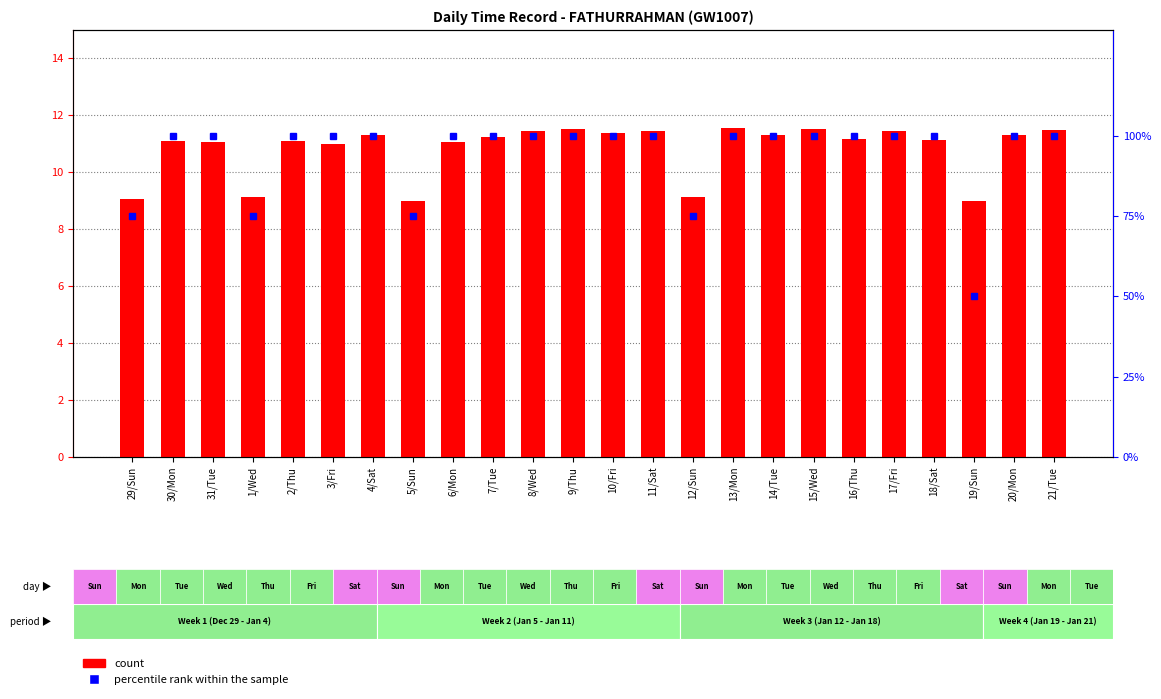

Reading right to left, transcribe all the data shown in this chart.

count: 21/Tue=11.5	20/Mon=11.3	19/Sun=9.0	18/Sat=11.1	17/Fri=11.4	16/Thu=11.2	15/Wed=11.5	14/Tue=11.3	13/Mon=11.5	12/Sun=9.1	11/Sat=11.4	10/Fri=11.4	9/Thu=11.5	8/Wed=11.4	7/Tue=11.2	6/Mon=11.1	5/Sun=9.0	4/Sat=11.3	3/Fri=11.0	2/Thu=11.1	1/Wed=9.1	31/Tue=11.1	30/Mon=11.1	29/Sun=9.1
percentile rank within the sample: 21/Tue=100.0	20/Mon=100.0	19/Sun=50.0	18/Sat=100.0	17/Fri=100.0	16/Thu=100.0	15/Wed=100.0	14/Tue=100.0	13/Mon=100.0	12/Sun=75.0	11/Sat=100.0	10/Fri=100.0	9/Thu=100.0	8/Wed=100.0	7/Tue=100.0	6/Mon=100.0	5/Sun=75.0	4/Sat=100.0	3/Fri=100.0	2/Thu=100.0	1/Wed=75.0	31/Tue=100.0	30/Mon=100.0	29/Sun=75.0